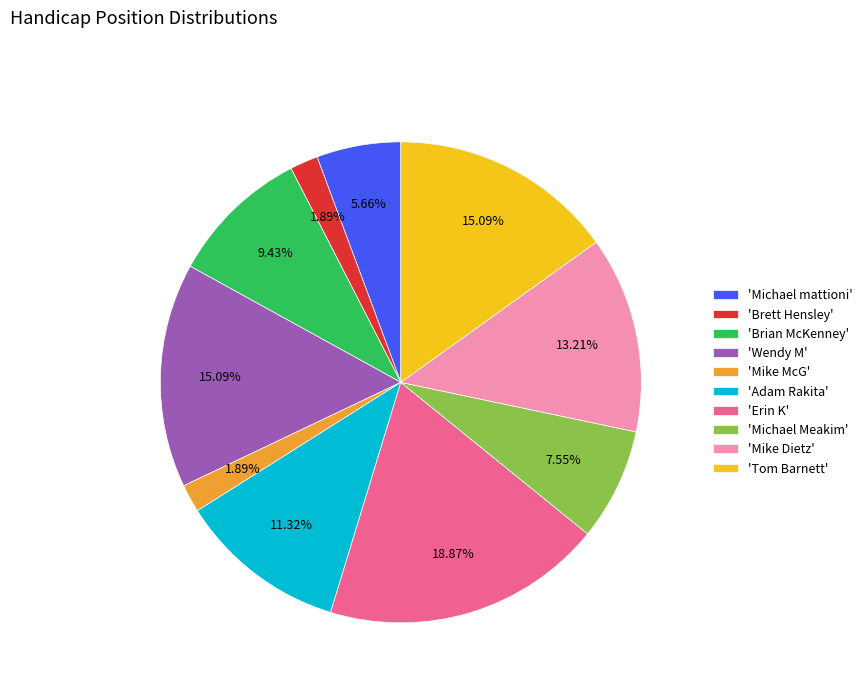

What is the largest slice in the pie chart?

'Erin K'